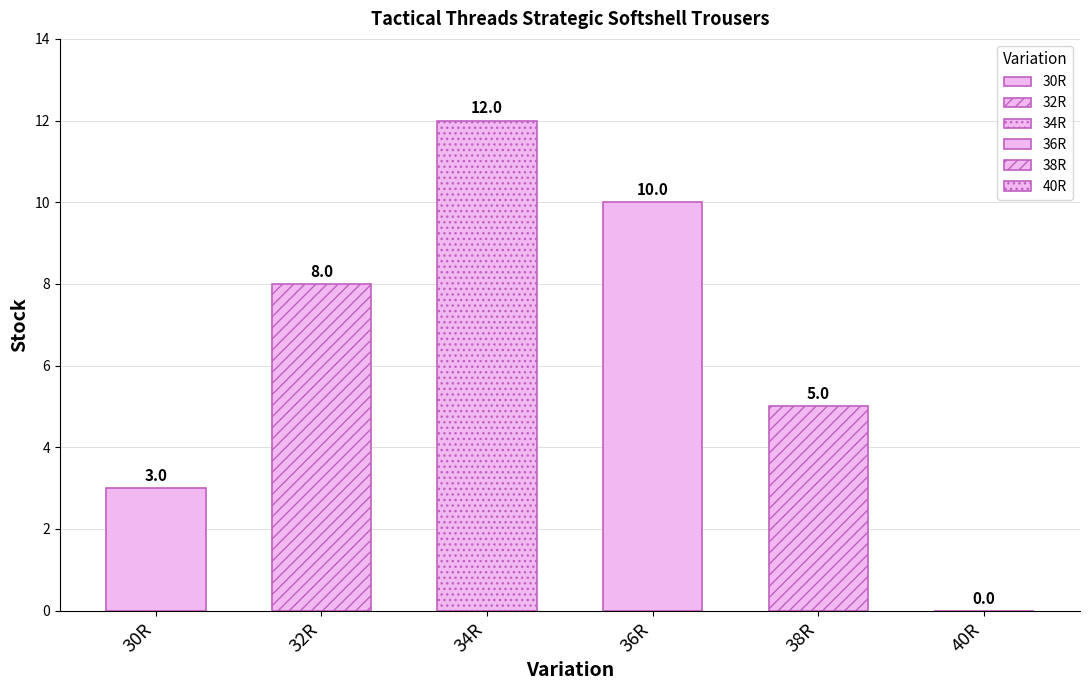

Count the number of values greater than 8.

2